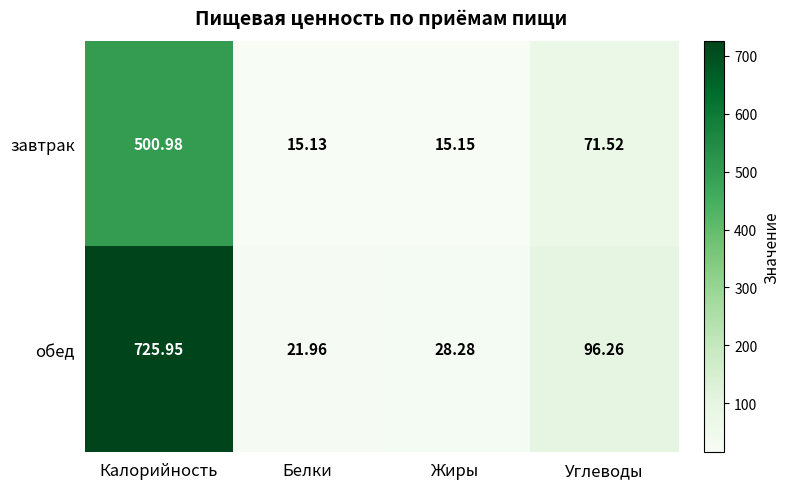

Which series has the largest range (max minus min)?

обед